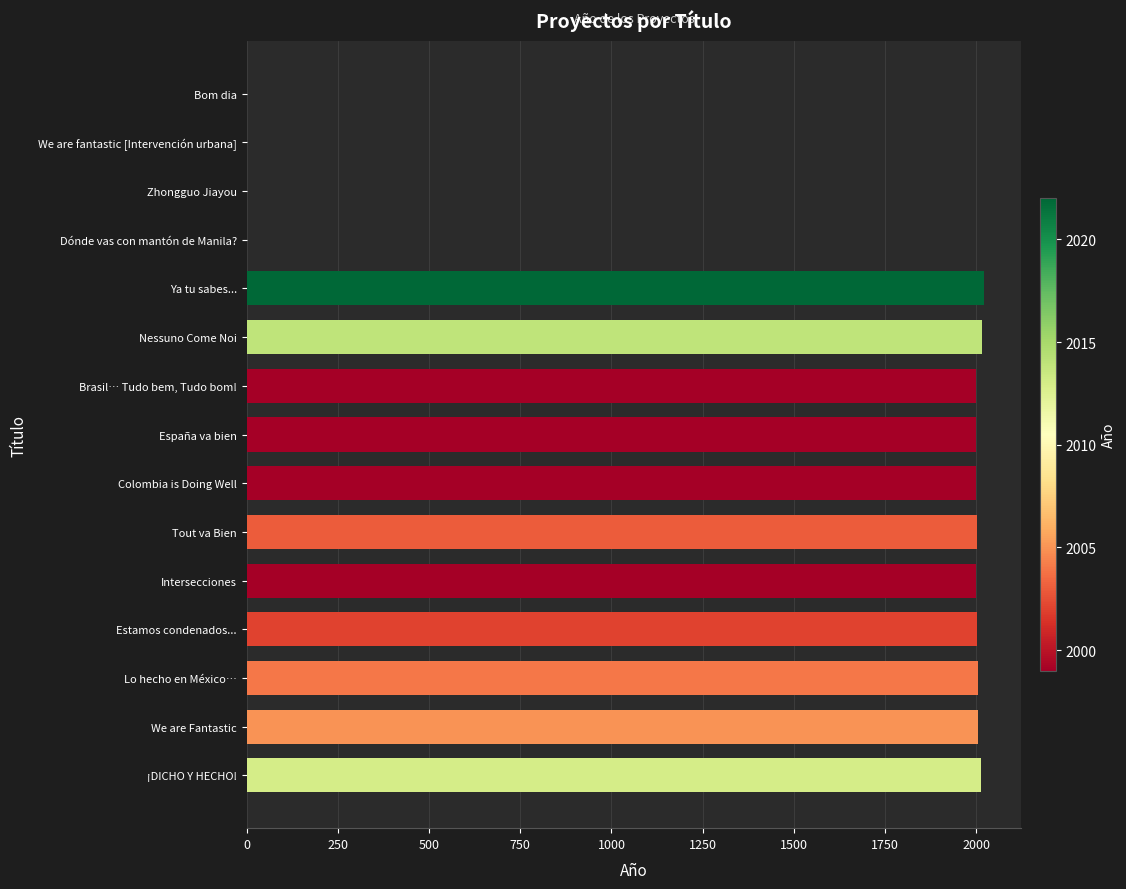

The chart shows a value of 0 at We are fantastic [Intervención urbana]. True or false?

True